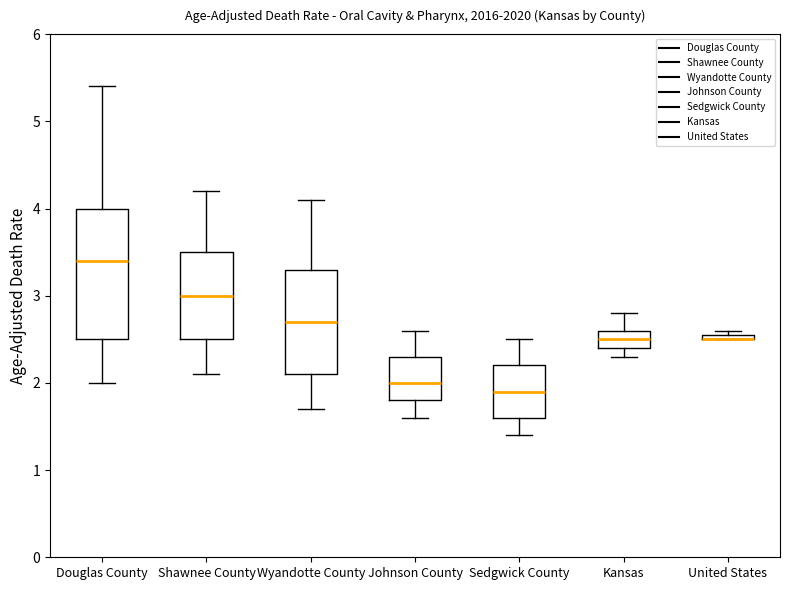

Comparing the boxes themselves (not the whiskers), which one is the tallest?

Douglas County